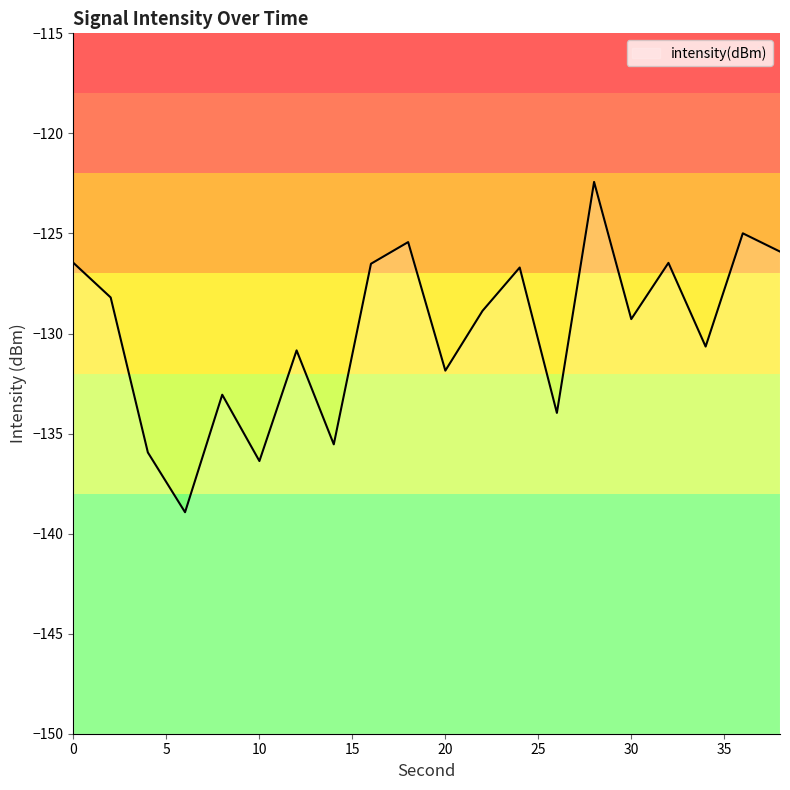

What is the value of the 6th point from the left?

-136.4